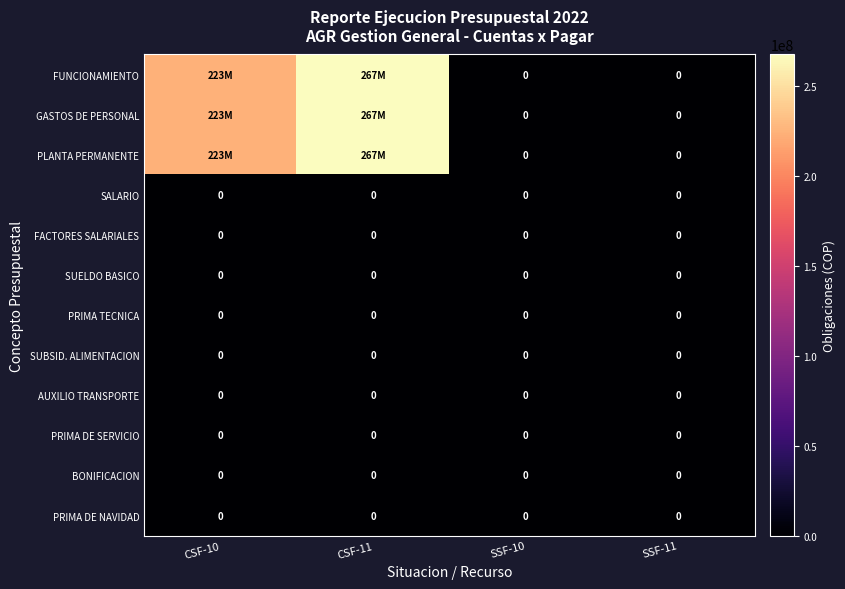

True or false: PRIMA DE SERVICIO has a value of 0 at CSF-10.

True